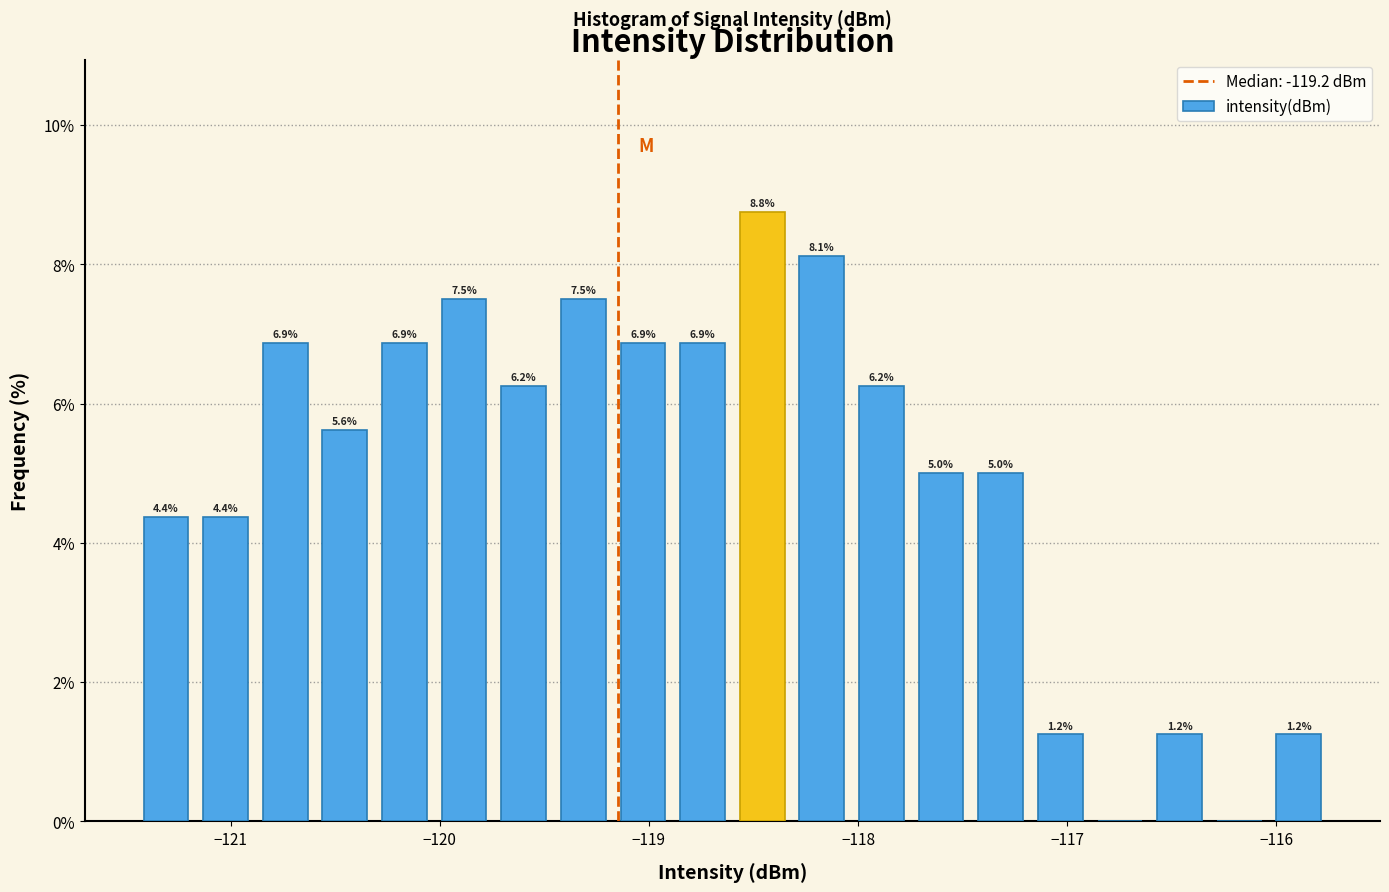

Read against the x-axis, roughly where is the centre of the tallest bar?

-118.5